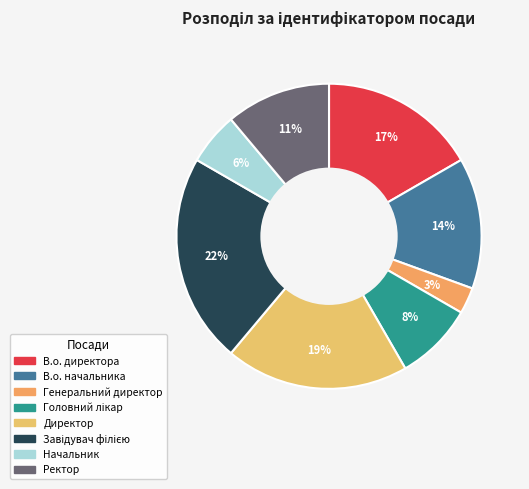

How many slices are in this pie chart?

8